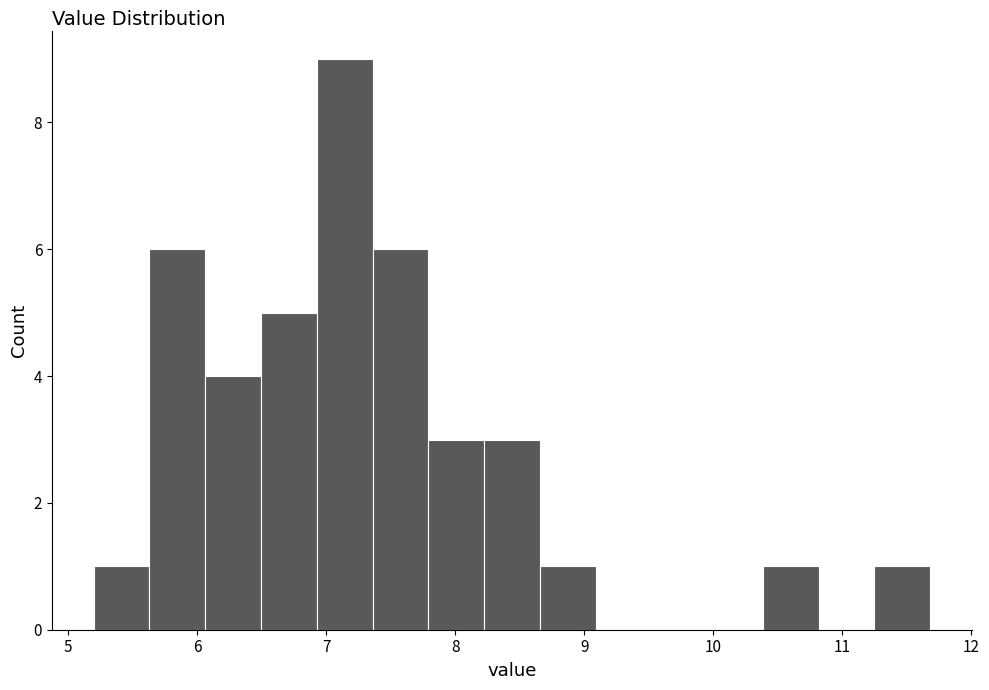

Reading left to right, transcribe this chart: for each bar, give the range it covers on the x-axis and its height. Neither the bar edges nor the heights are printed on the chart, so give them approximately, as read against the axes.

5.2 to 5.6: 1
5.6 to 6.1: 6
6.1 to 6.5: 4
6.5 to 6.9: 5
6.9 to 7.4: 9
7.4 to 7.8: 6
7.8 to 8.2: 3
8.2 to 8.7: 3
8.7 to 9.1: 1
9.1 to 9.5: 0
9.5 to 10.0: 0
10.0 to 10.4: 0
10.4 to 10.8: 1
10.8 to 11.2: 0
11.2 to 11.7: 1